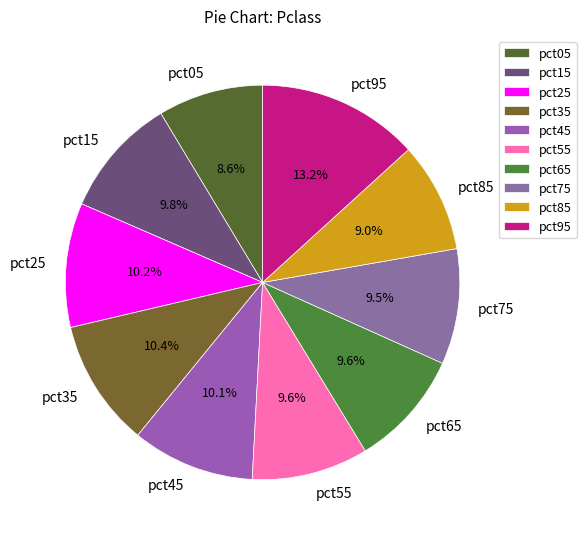

What is the largest slice in the pie chart?

pct95